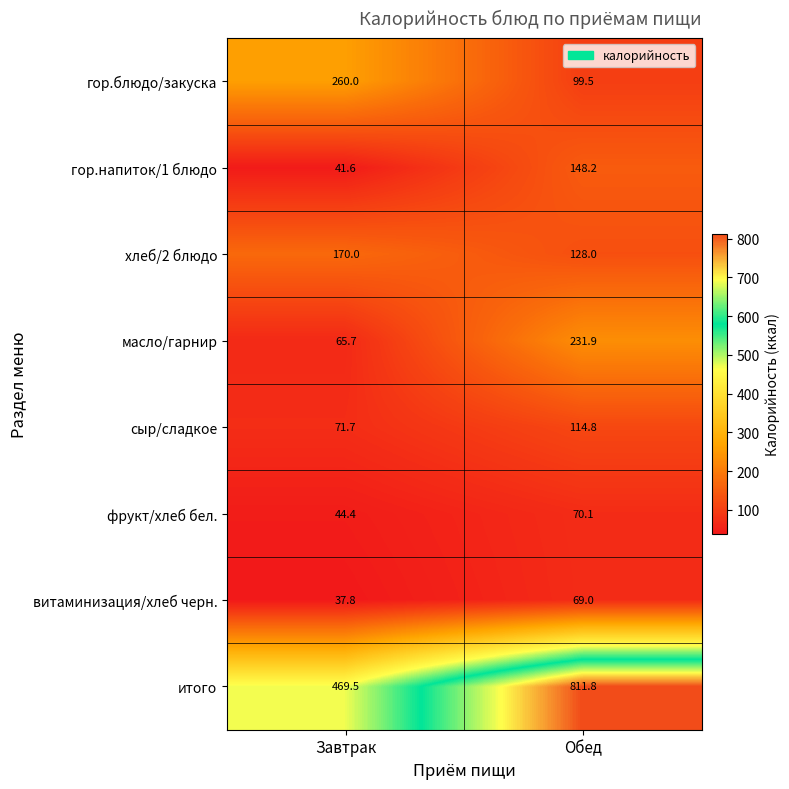

What is the smallest value displayed?

37.8